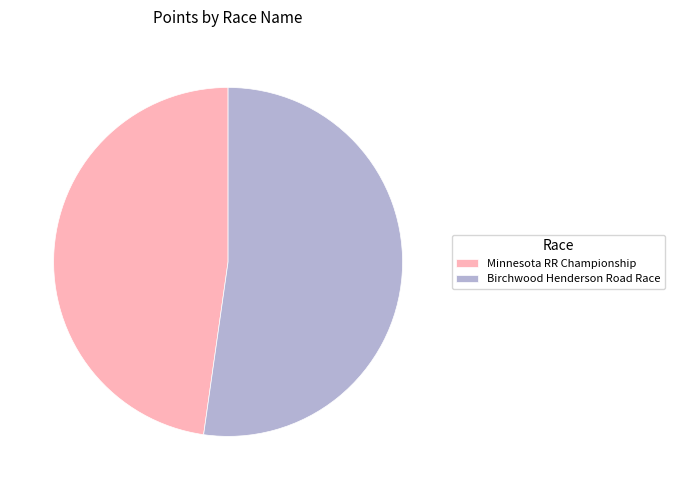

Between Birchwood Henderson Road Race and Minnesota RR Championship, which is larger?

Birchwood Henderson Road Race